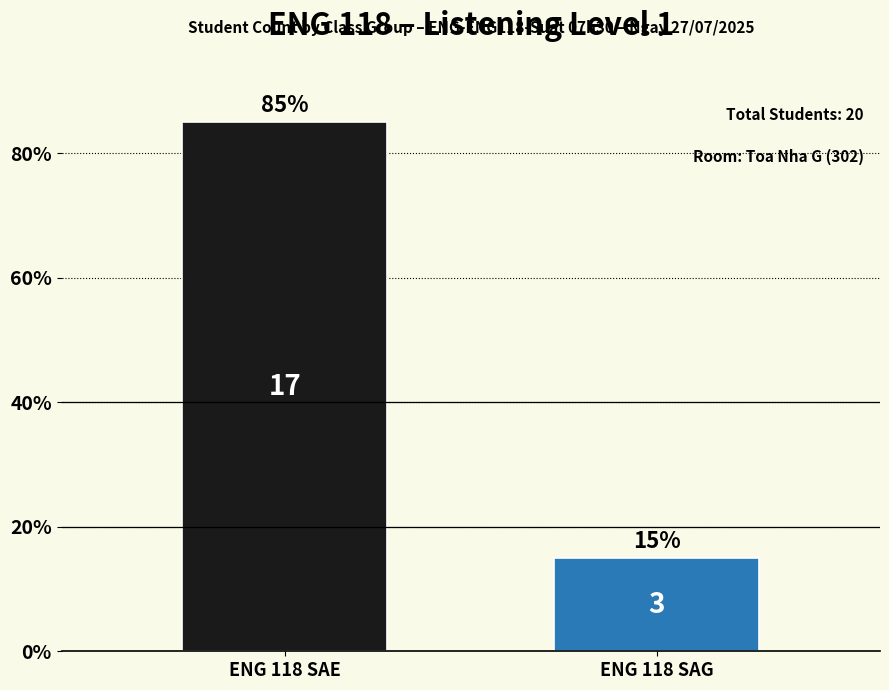

Reading left to right, transcribe all the data shown in this chart.

ENG 118 SAE=85	ENG 118 SAG=15